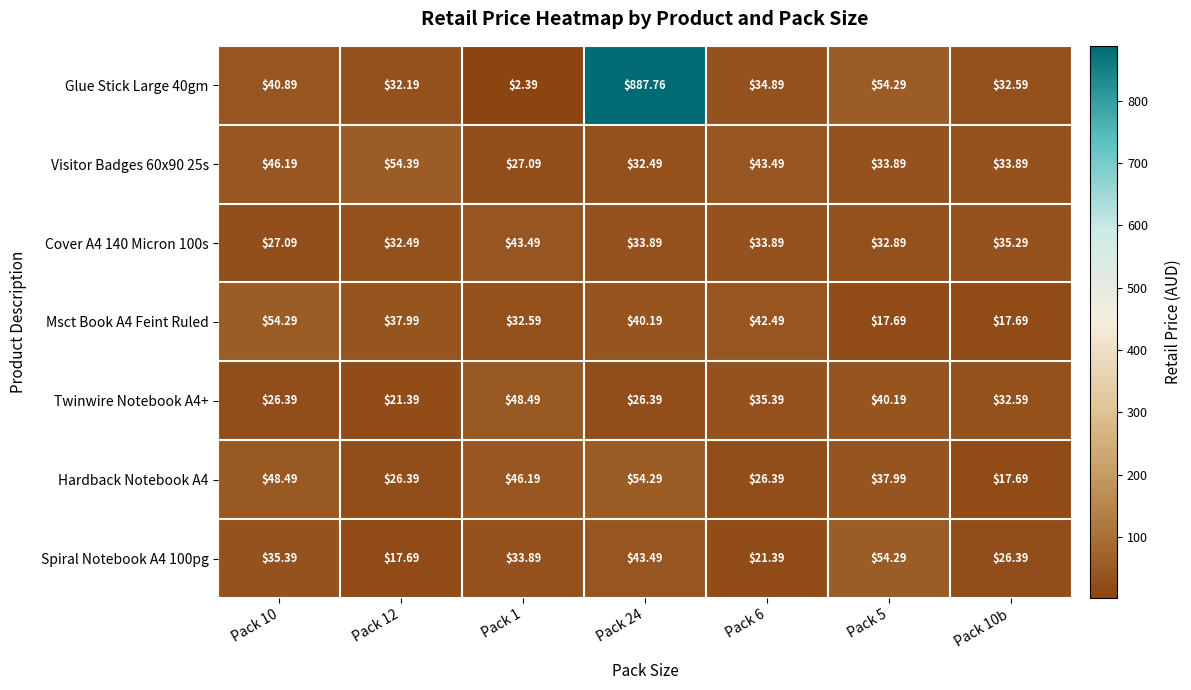

Is the value of Msct Book A4 Feint Ruled at Pack 6 greater than the value of Cover A4 140 Micron 100s at Pack 5?

Yes